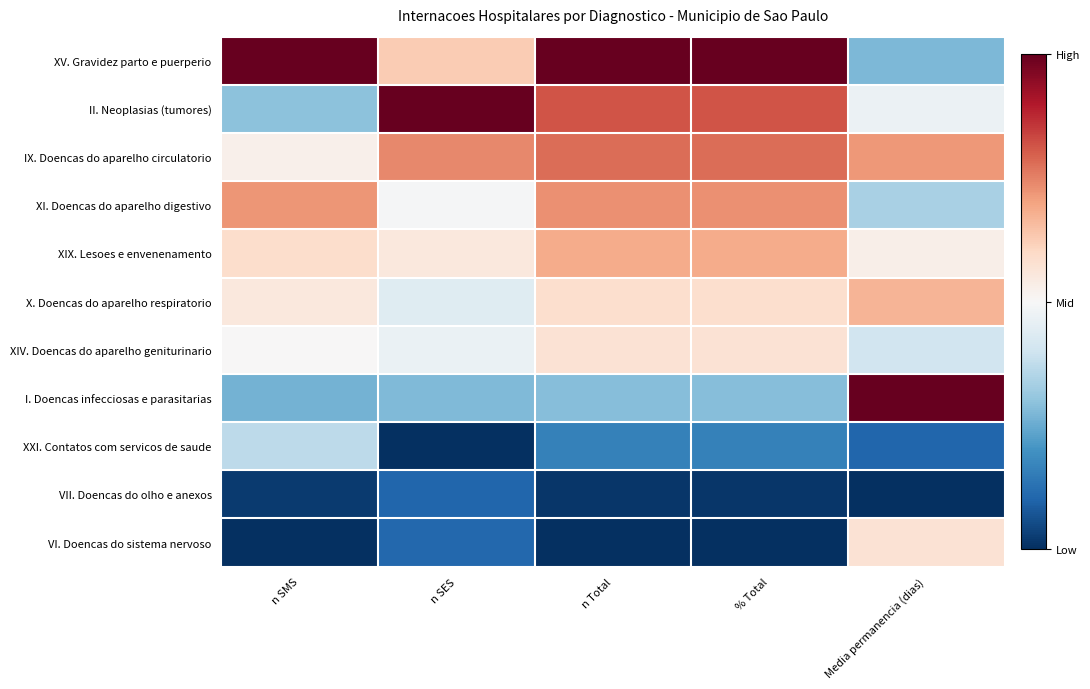

Between n SMS and % Total, which is larger?

n SMS